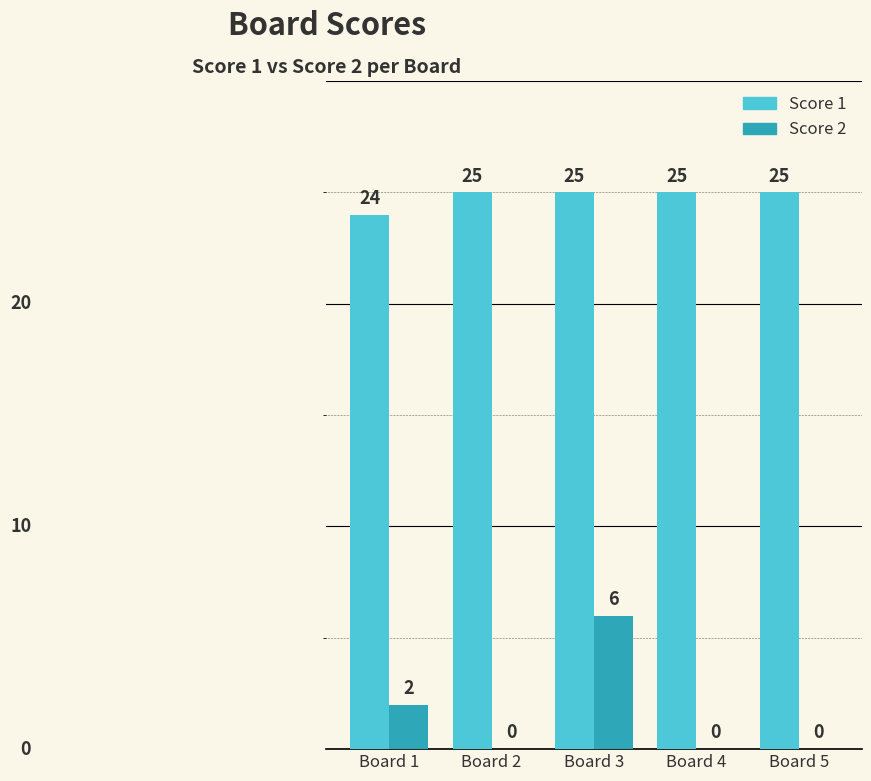

Which series has the widest spread of values?

Score 2